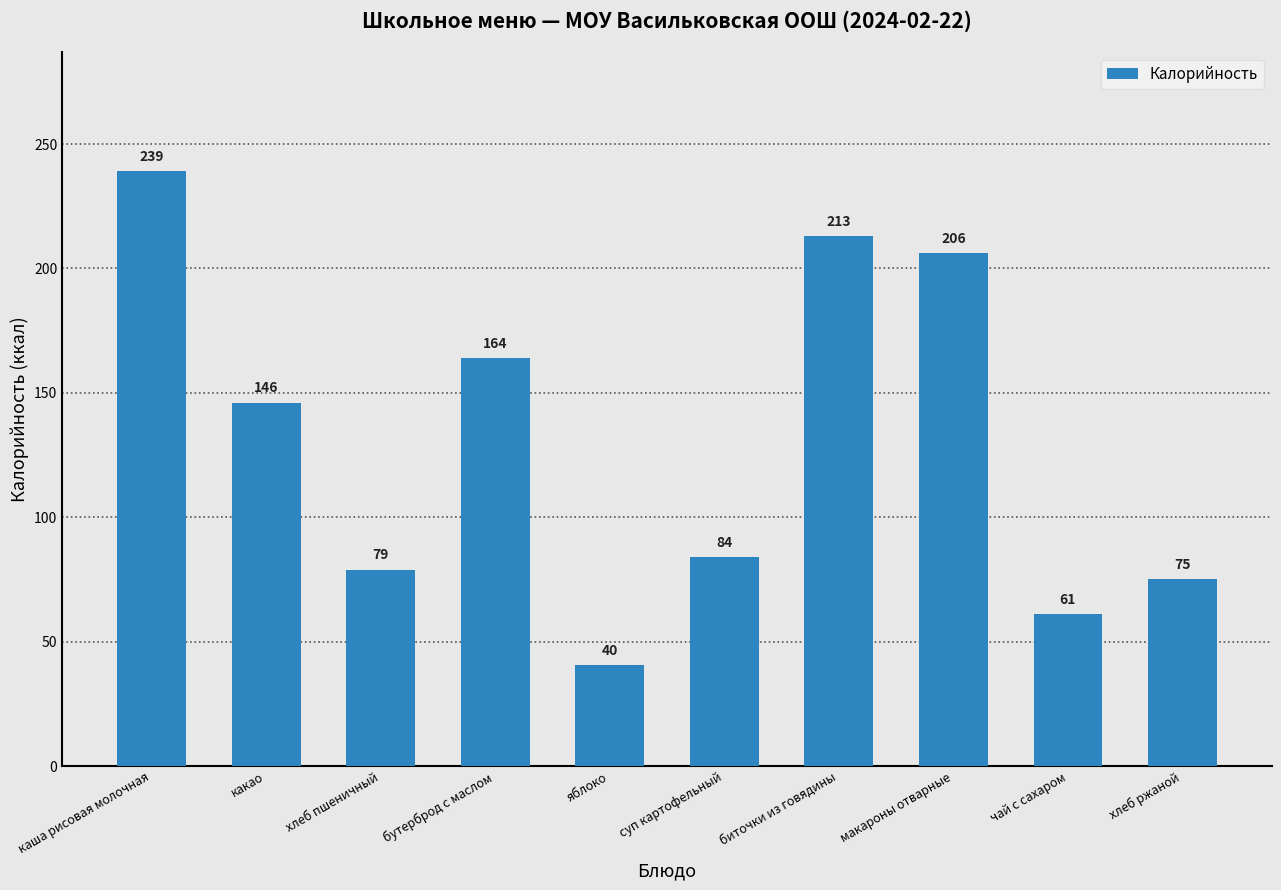

What is the label of the 5th bar from the left?

яблоко